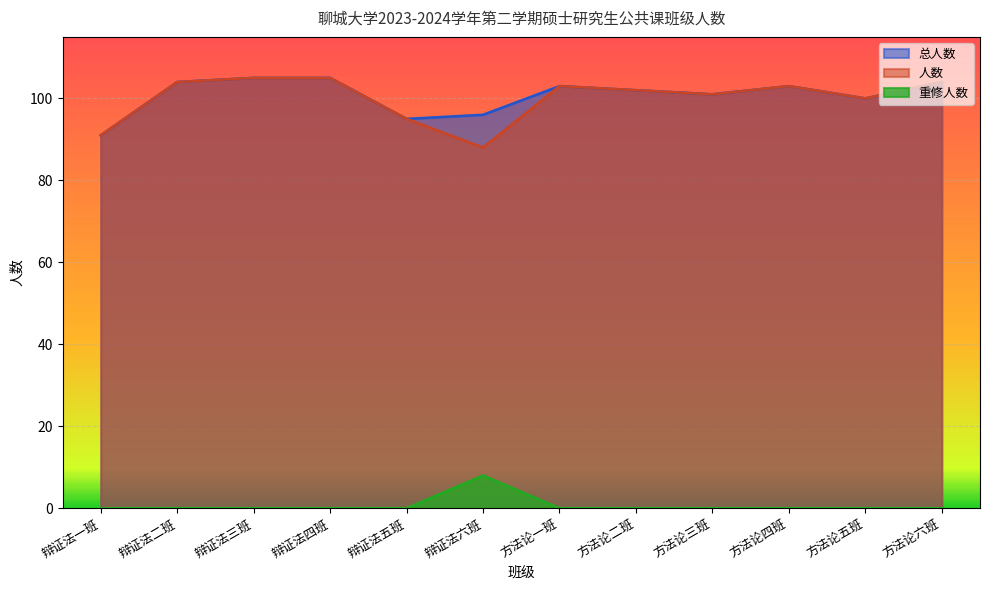

Is it true that 总人数 equals 95 at 辩证法五班?

True